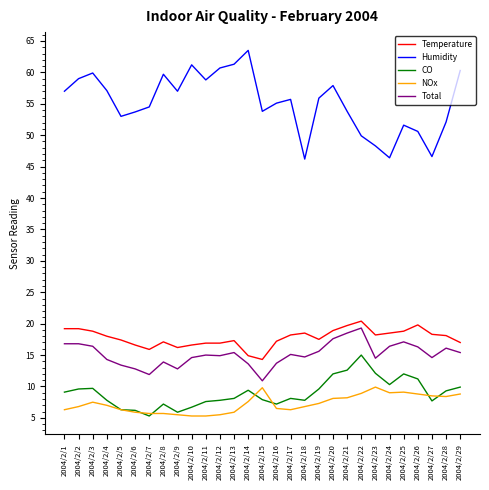

True or false: CO and Total cross at least once.

False